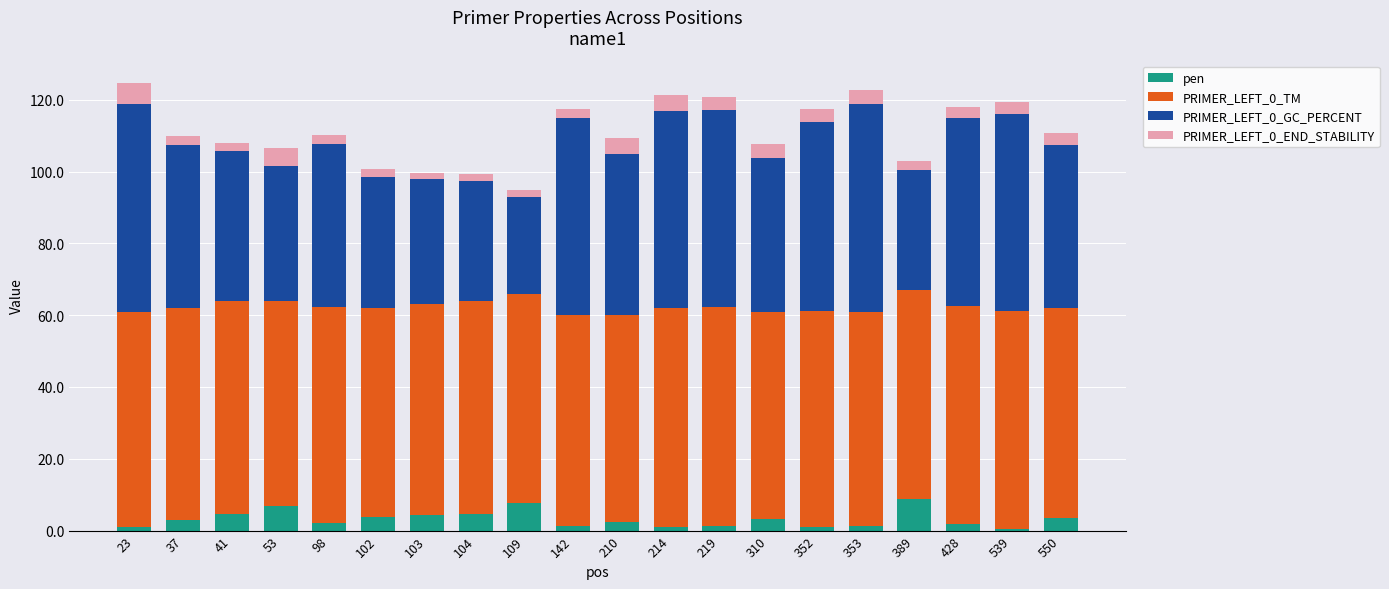

What is the highest value of the pen series?

8.8